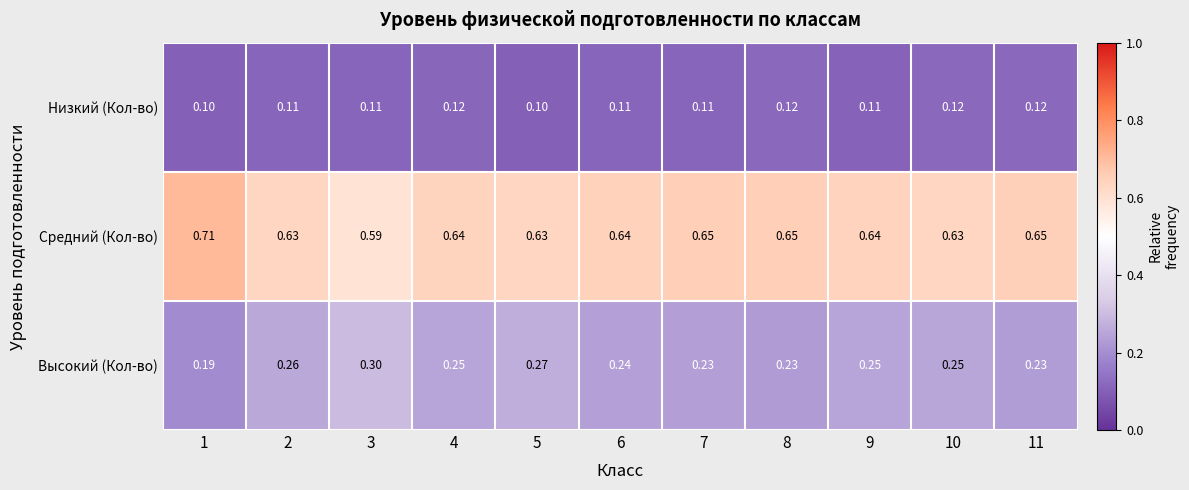

Rank the series at 11 from highest to lowest value.

Средний (Кол-во), Высокий (Кол-во), Низкий (Кол-во)